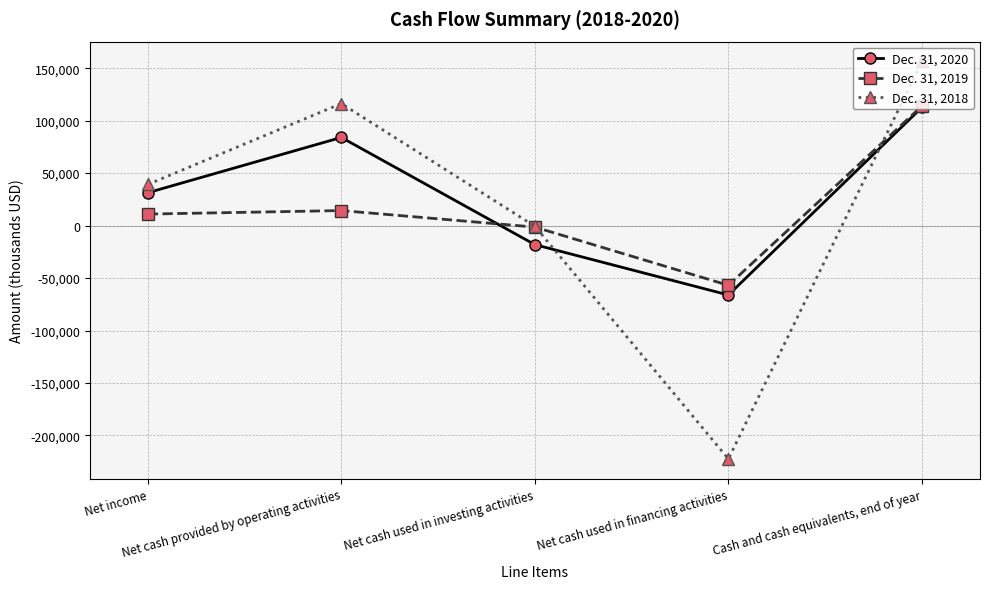

List the series in order of their peak value, lowest first.

Dec. 31, 2020, Dec. 31, 2019, Dec. 31, 2018